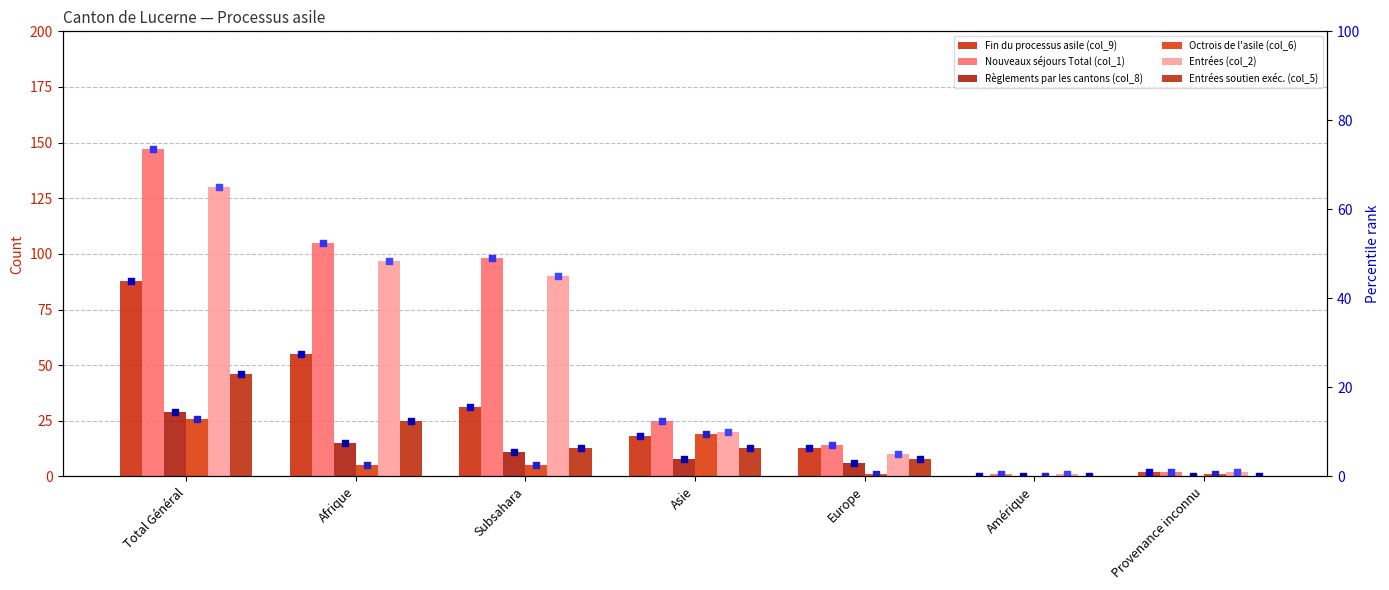

Which series reaches the maximum Y coordinate?

Nouveaux séjours Total (col_1)